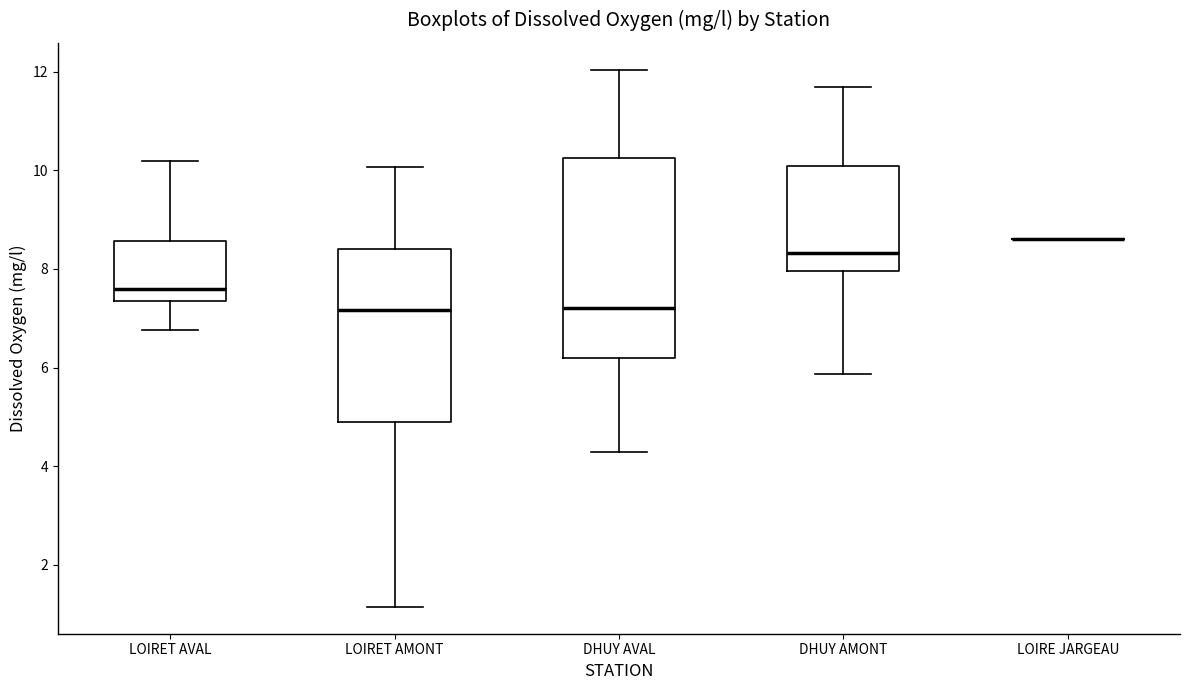

Reading left to right, transcribe this box plot: for each box, give where its median line is, the range the box spans, and where its two whiskers end, as read against the y-axis. The values are not printed on the chart, so give them approximately, as read against the axis.

LOIRET AVAL: median 7.6, box 7.4 to 8.6, whiskers 6.8 to 10.2
LOIRET AMONT: median 7.2, box 5.0 to 8.4, whiskers 1.2 to 10.0
DHUY AVAL: median 7.2, box 6.2 to 10.2, whiskers 4.2 to 12.0
DHUY AMONT: median 8.4, box 8.0 to 10.0, whiskers 5.8 to 11.6
LOIRE JARGEAU: box collapsed to a line at 8.6, whiskers 8.6 to 8.6